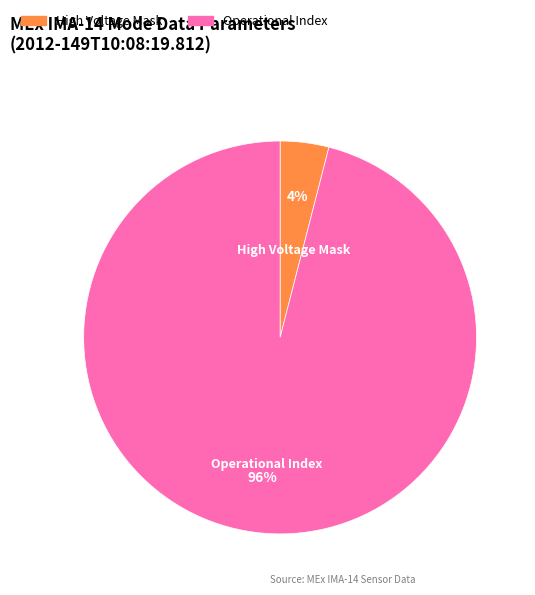

Is there any slice that represents more than half of the pie?

Yes